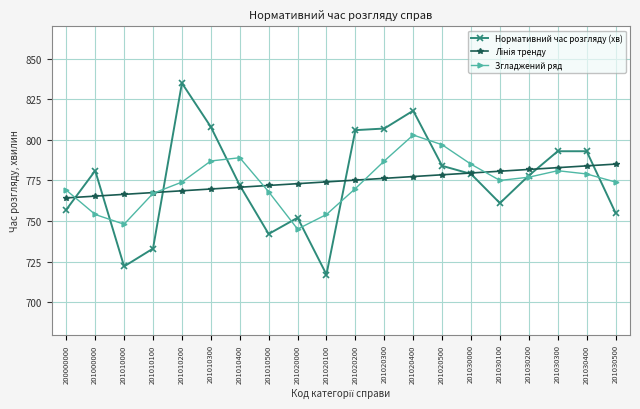

The Згладжений ряд series shows 1064.0 at 201020000. True or false?

False